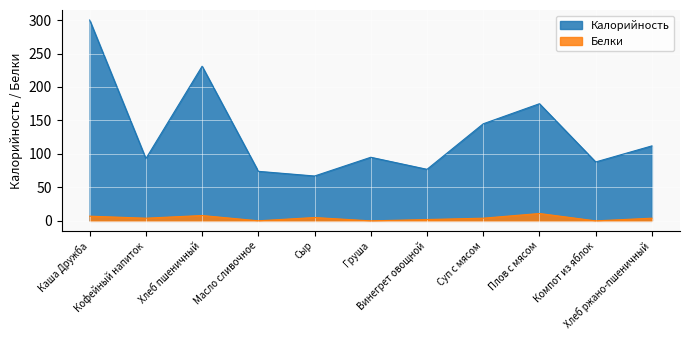

Does the chart display data point markers on the line(s)?

No